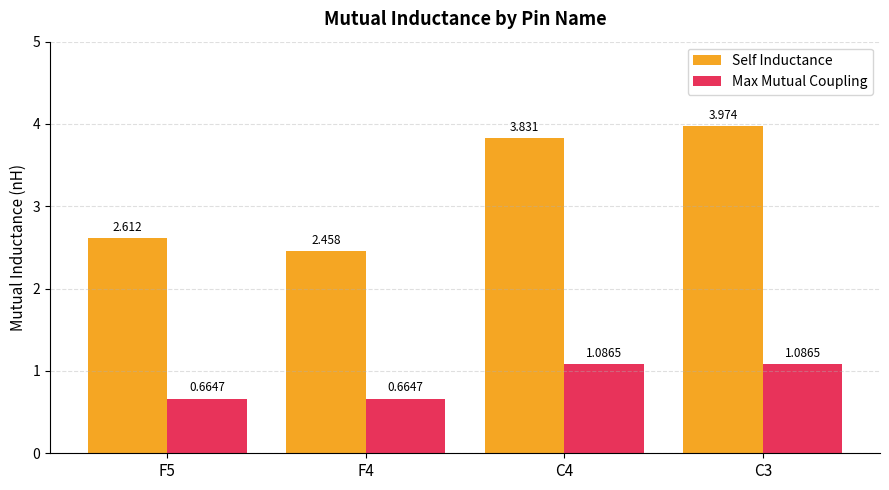

Does the chart contain stacked bars?

No